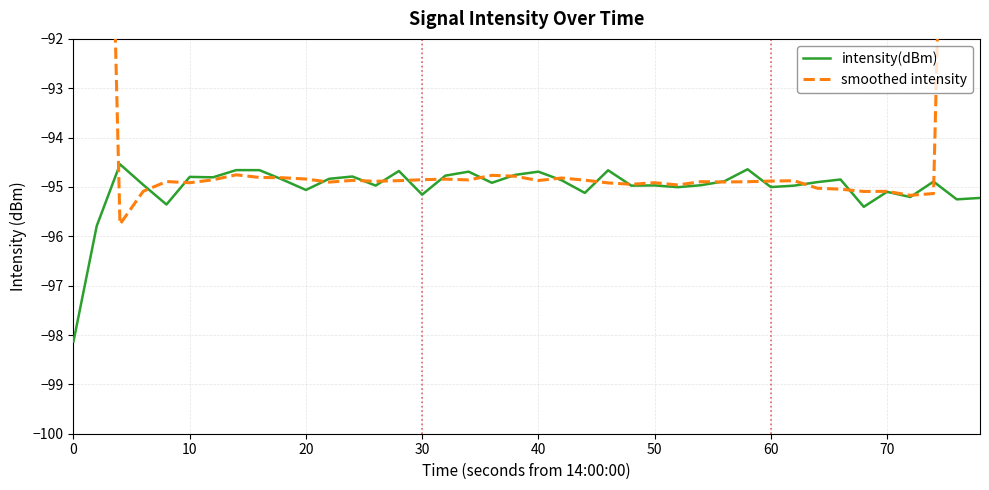

Is it true that intensity(dBm) equals -135.7 at 30?

False